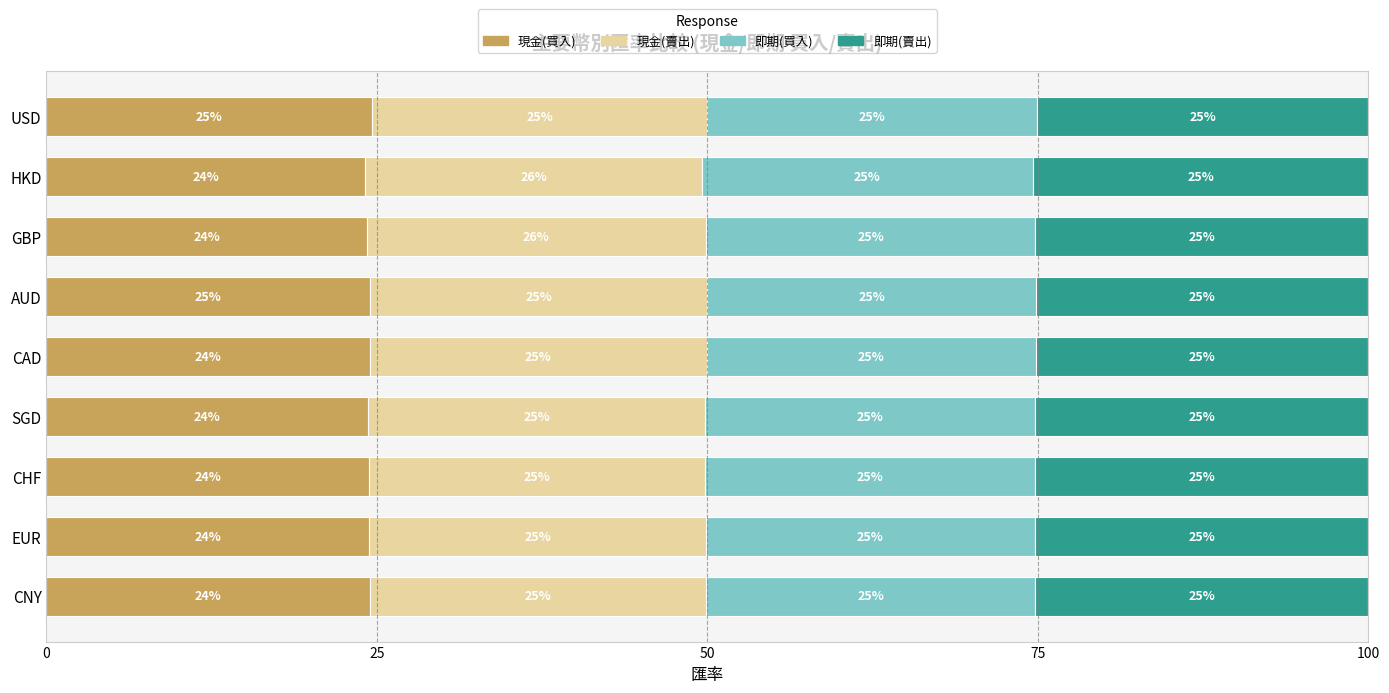

What is the approximate value of 現金(買入) at CHF?

24.4